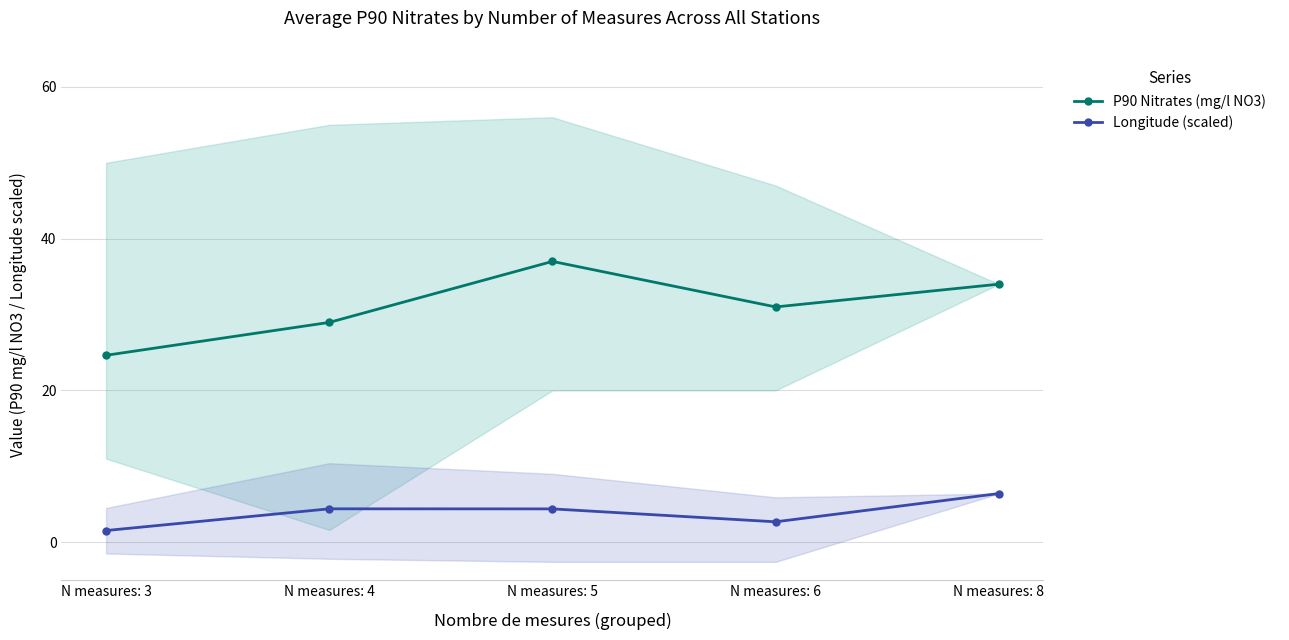

True or false: P90 Nitrates (mg/l NO3) and Longitude (scaled) cross at least once.

False